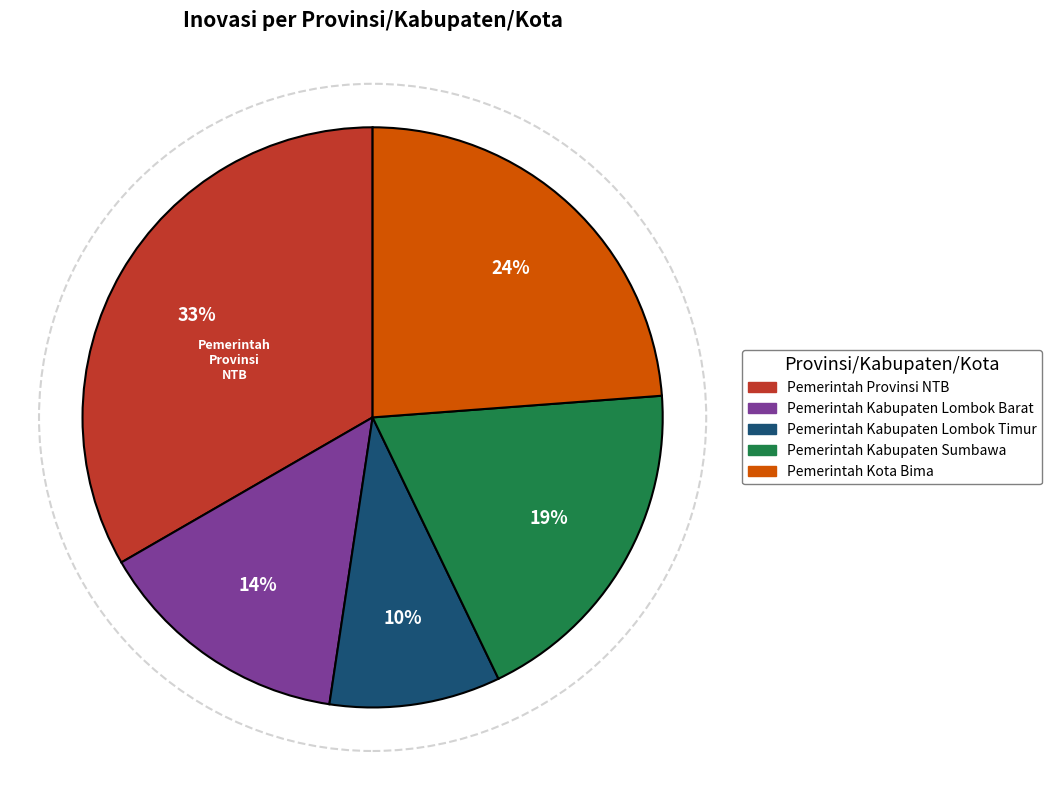

Is the sum of Pemerintah Kabupaten Sumbawa and Pemerintah Kota Bima greater than half?

No